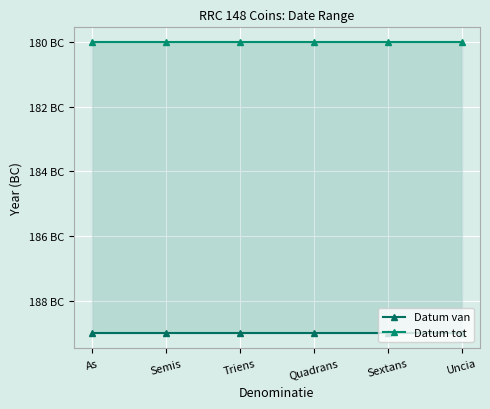

Which category has the lowest value in the Datum van series?

As